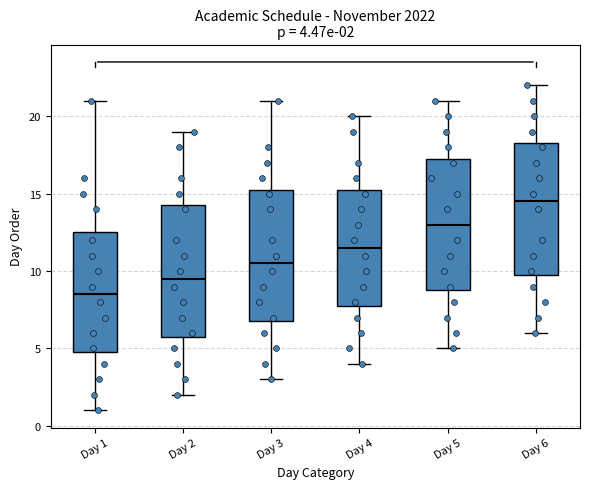

Which box's median line is the lowest?

Day 1